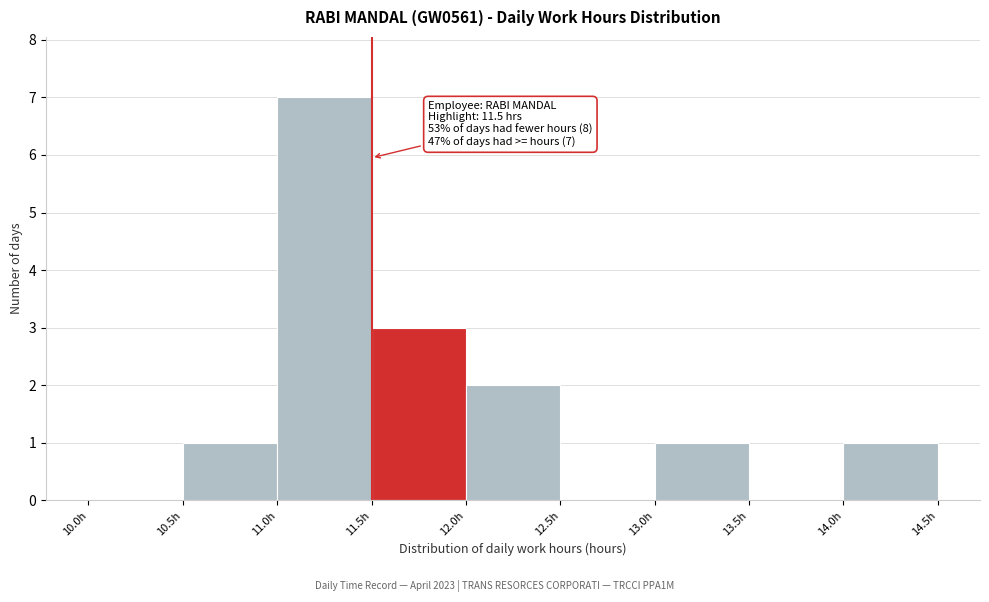

Which range on the x-axis has the tallest bar?

11.0 to 11.5